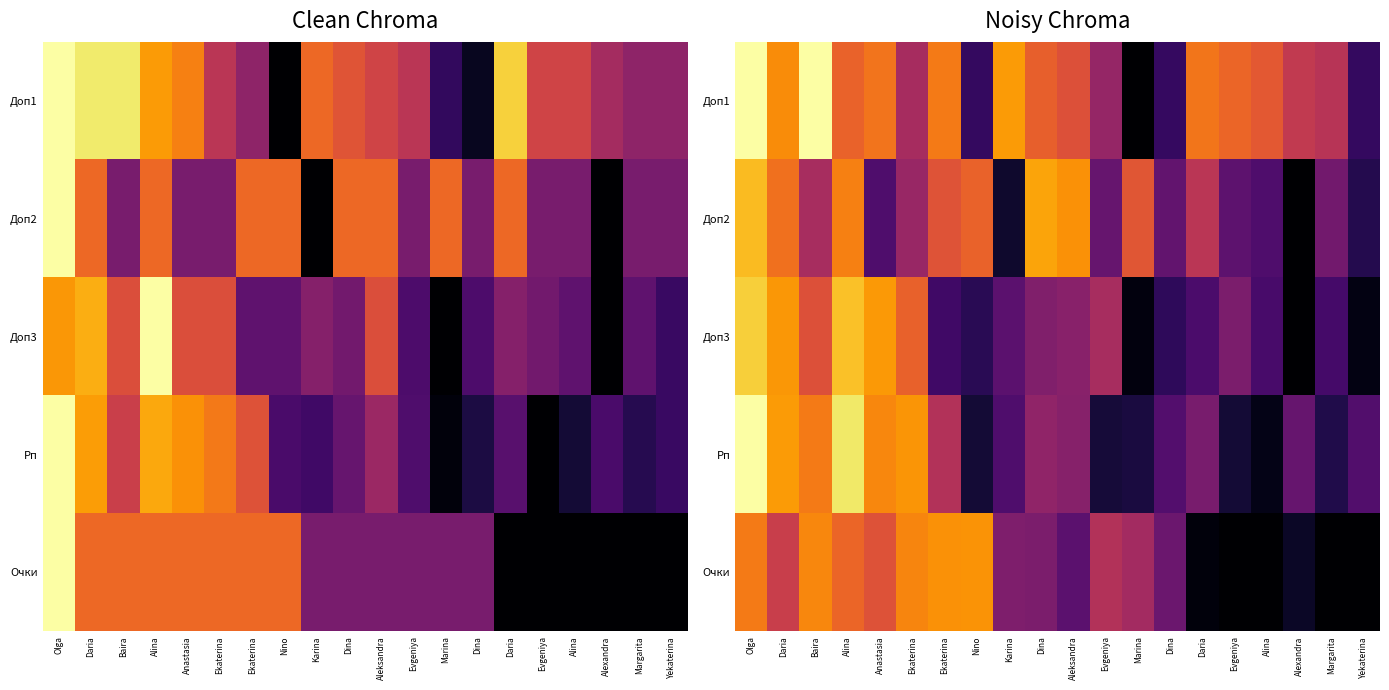

Rank the series at Evgeniya from highest to lowest value.

Очки, Доп3, Доп1, Доп2, Рп